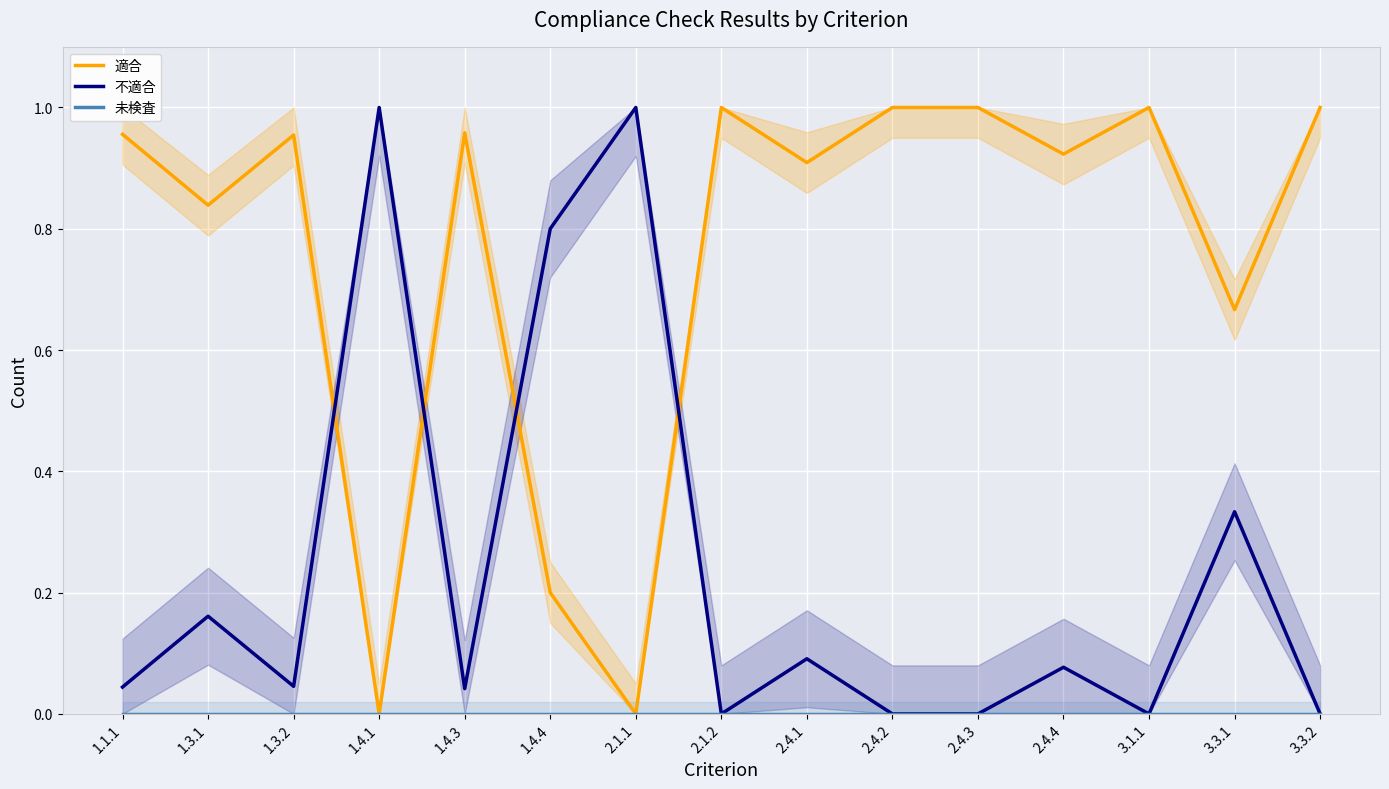

What are all the series names shown in the legend?

適合, 不適合, 未検査